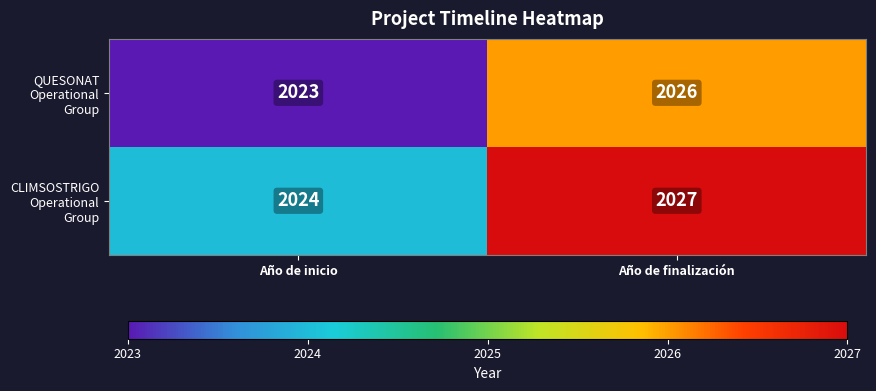

The value of QUESONAT Operational Group at Año de finalización is 1252. True or false?

False